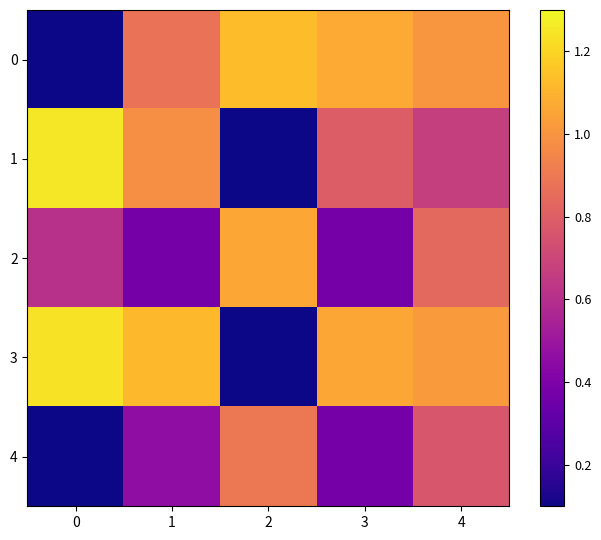

At 3, list the series in order from smallest to largest.

4, 2, 1, 3, 0